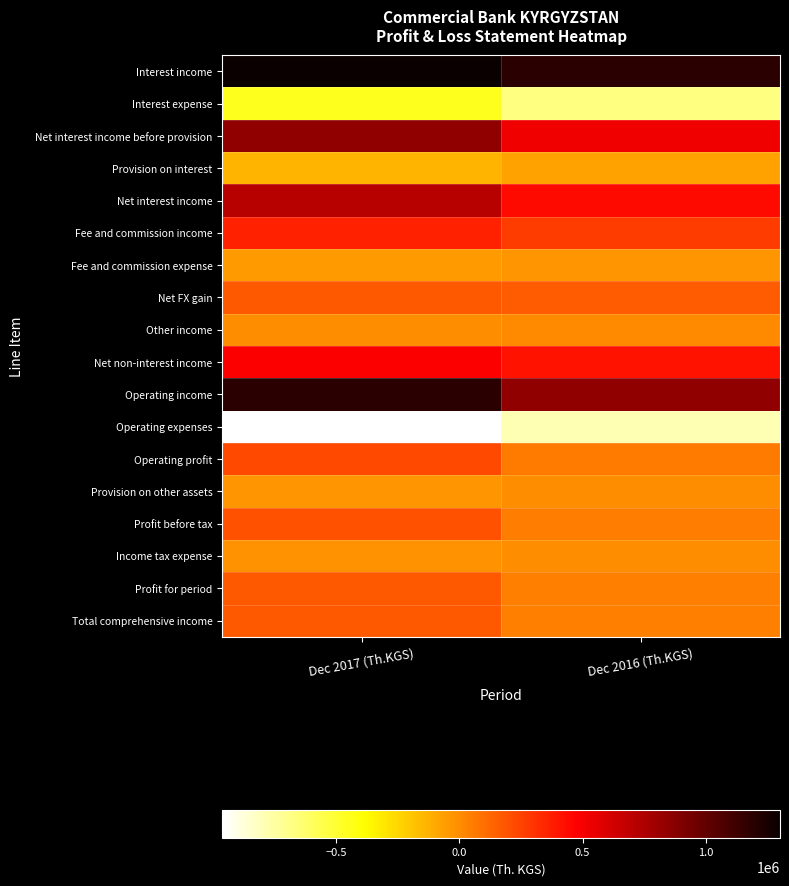

Which series has the largest total across all categories?

Interest income